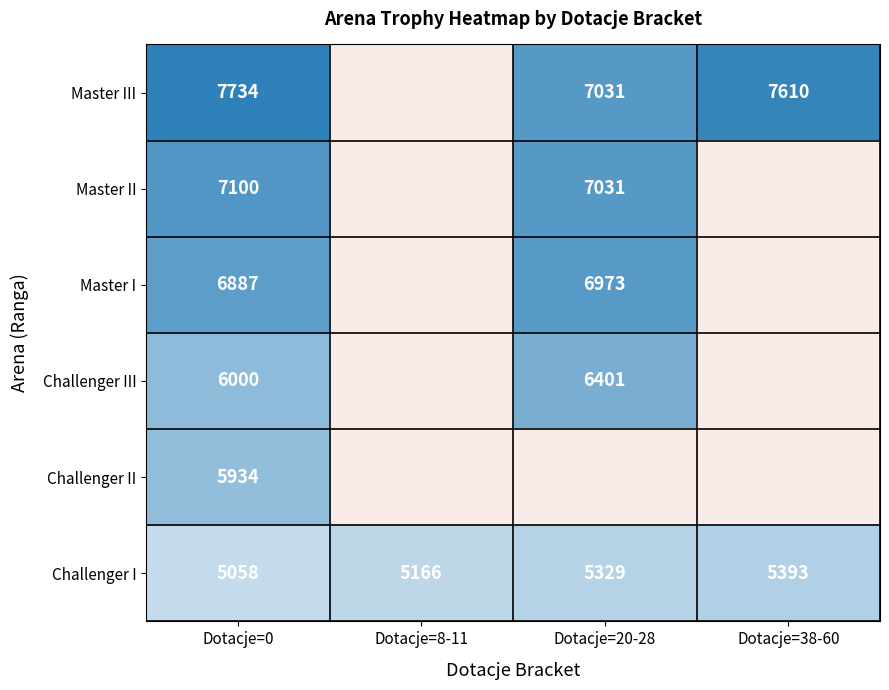

Count the Challenger I values in the range 5166 to 5393.

3